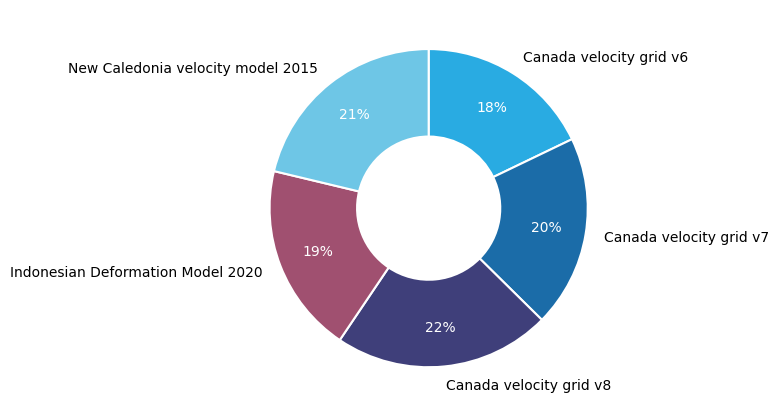

The Canada velocity grid v6 slice represents 18% of the pie. True or false?

True